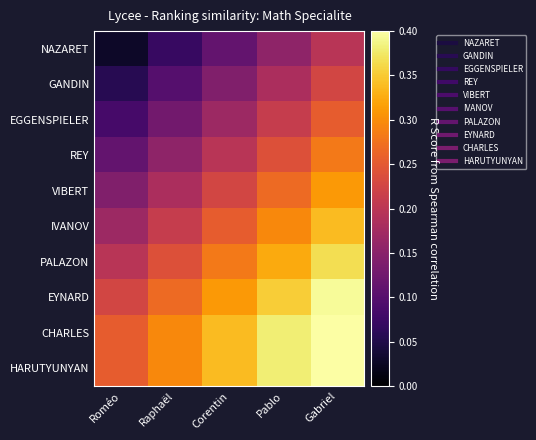

Reading left to right, list all the values displayed in this chart.

NAZARET: Roméo=0.0	Raphaël=0.1	Corentin=0.1	Pablo=0.2	Gabriel=0.2
GANDIN: Roméo=0.1	Raphaël=0.1	Corentin=0.1	Pablo=0.2	Gabriel=0.2
EGGENSPIELER: Roméo=0.1	Raphaël=0.1	Corentin=0.2	Pablo=0.2	Gabriel=0.3
REY: Roméo=0.1	Raphaël=0.2	Corentin=0.2	Pablo=0.2	Gabriel=0.3
VIBERT: Roméo=0.1	Raphaël=0.2	Corentin=0.2	Pablo=0.3	Gabriel=0.3
IVANOV: Roméo=0.2	Raphaël=0.2	Corentin=0.3	Pablo=0.3	Gabriel=0.3
PALAZON: Roméo=0.2	Raphaël=0.2	Corentin=0.3	Pablo=0.3	Gabriel=0.4
EYNARD: Roméo=0.2	Raphaël=0.3	Corentin=0.3	Pablo=0.4	Gabriel=0.4
CHARLES: Roméo=0.3	Raphaël=0.3	Corentin=0.3	Pablo=0.4	Gabriel=0.4
HARUTYUNYAN: Roméo=0.3	Raphaël=0.3	Corentin=0.3	Pablo=0.4	Gabriel=0.4